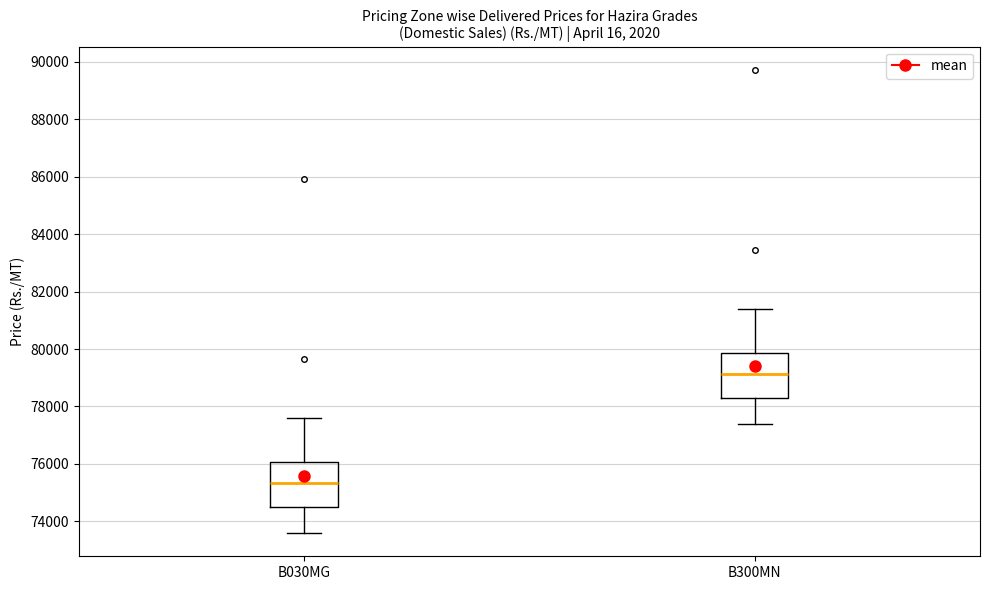

Reading left to right, read every box against the y-axis: the position of its median line, the range the box covers, and the ends of its whiskers. The values are not printed on the chart, so give them approximately, as read against the axis.

B030MG: median 75400, box 74400 to 76000, whiskers 73600 to 77600
B300MN: median 79200, box 78200 to 79800, whiskers 77400 to 81400